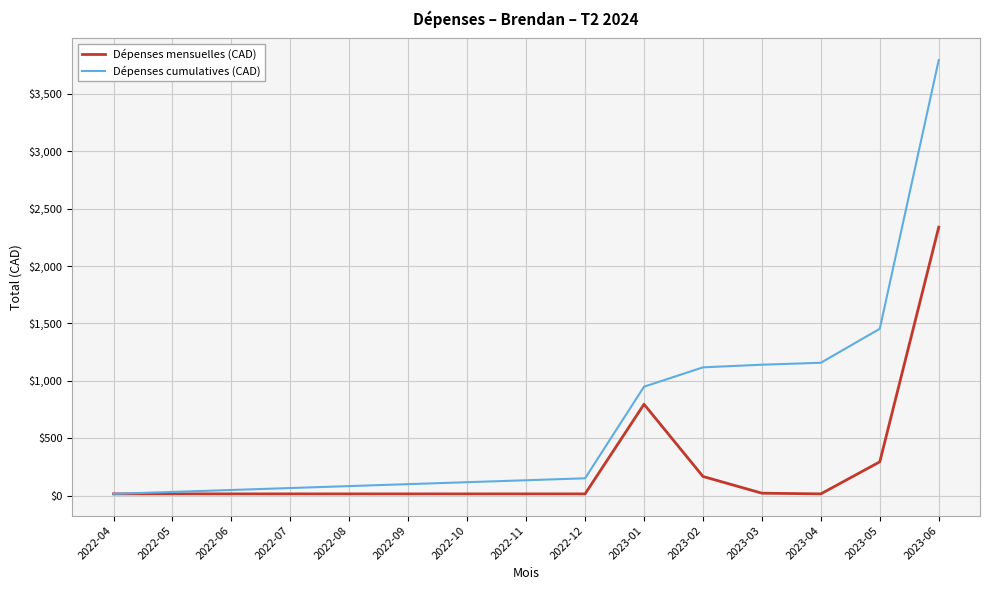

Rank the series at 2023-02 from lowest to highest value.

Dépenses mensuelles (CAD), Dépenses cumulatives (CAD)